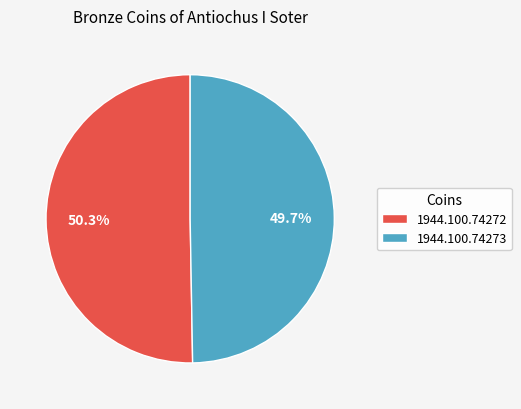

How many slices are in this pie chart?

2